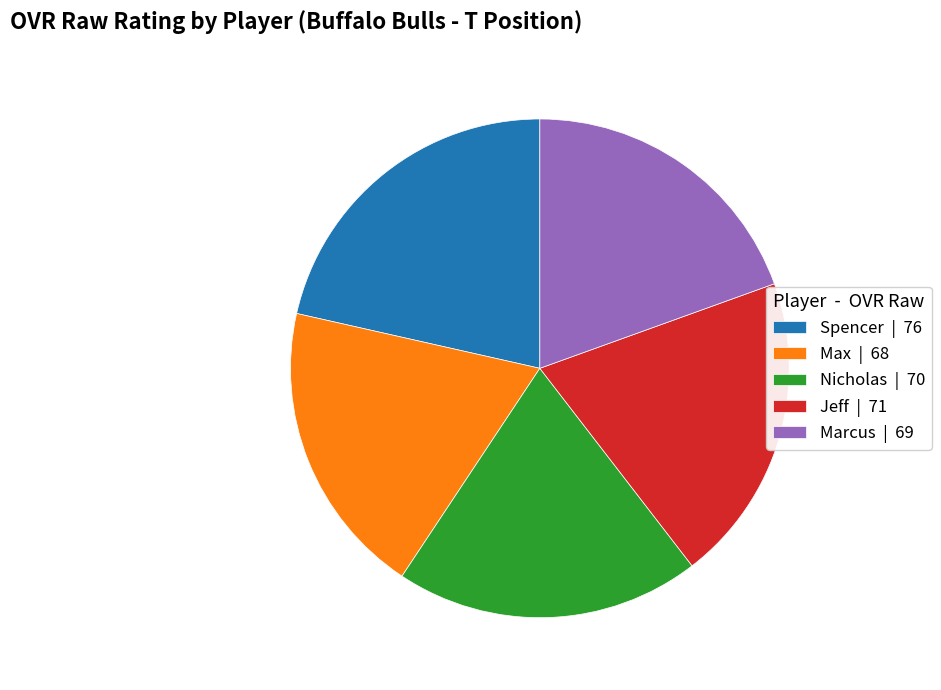

How many segments does this pie chart have?

5